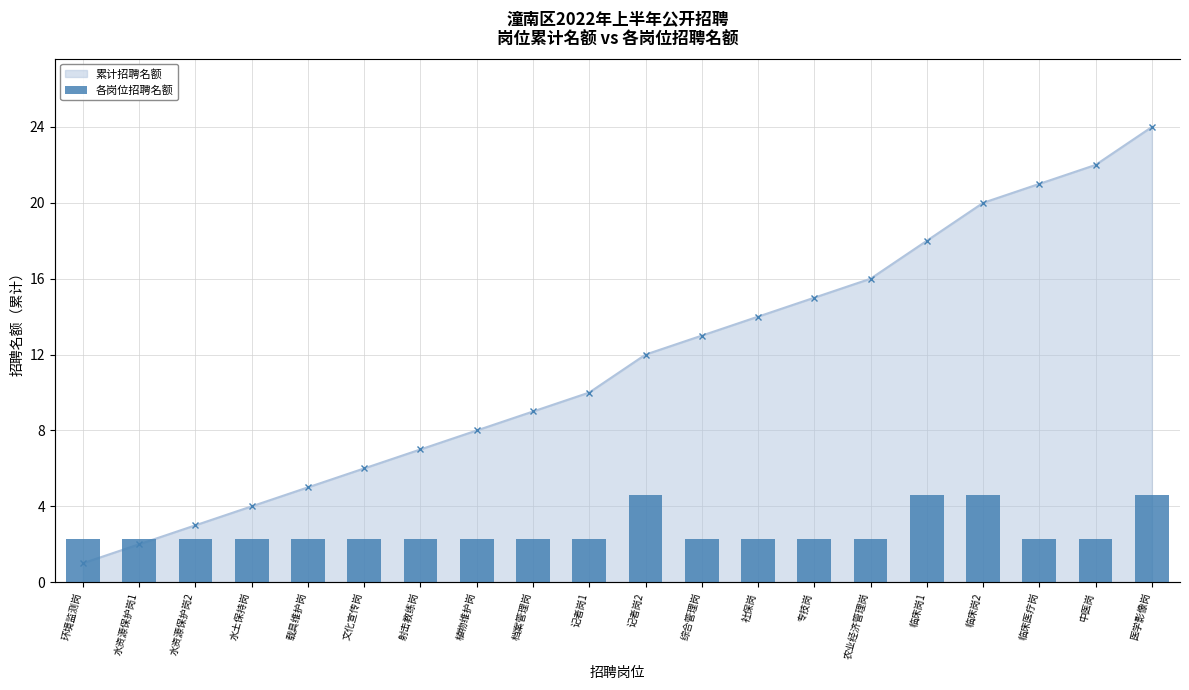

What position from the left is 档案管理岗?

9